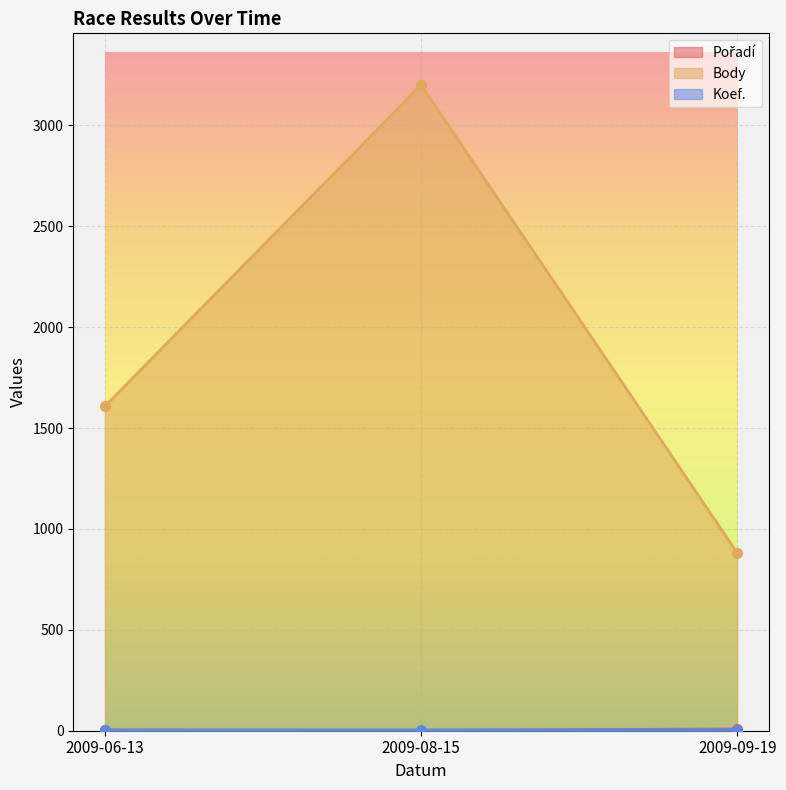

What is the sum of all Koef. values?

14